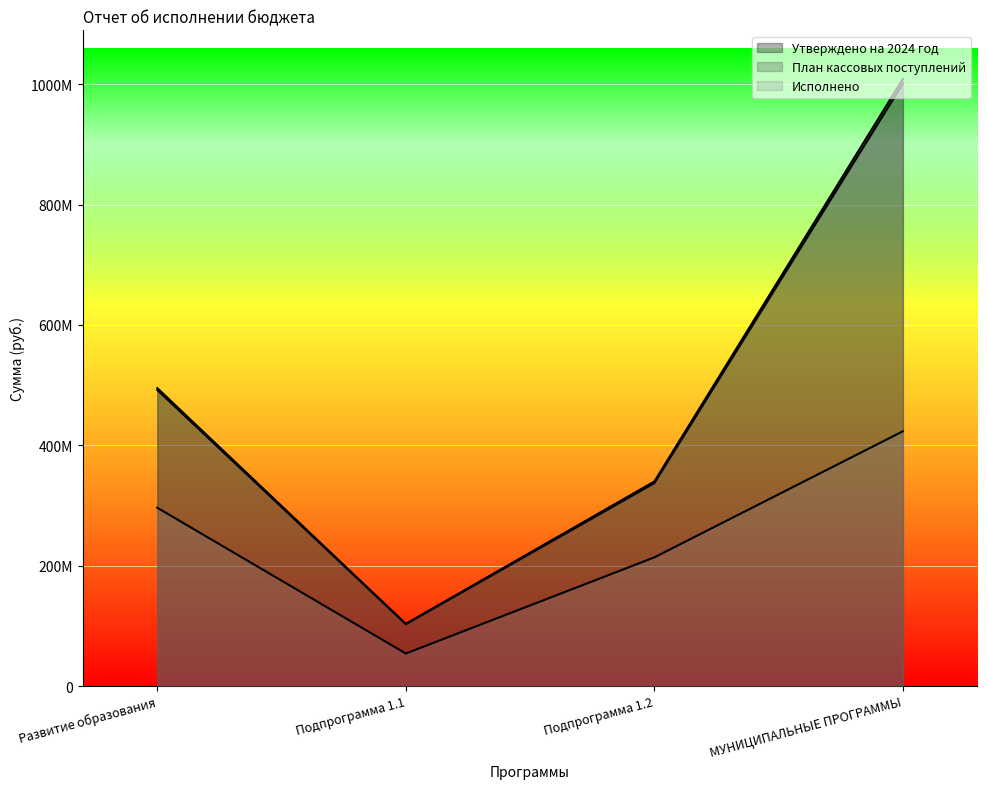

What is the sum of all План кассовых поступлений values?

1946850429.9